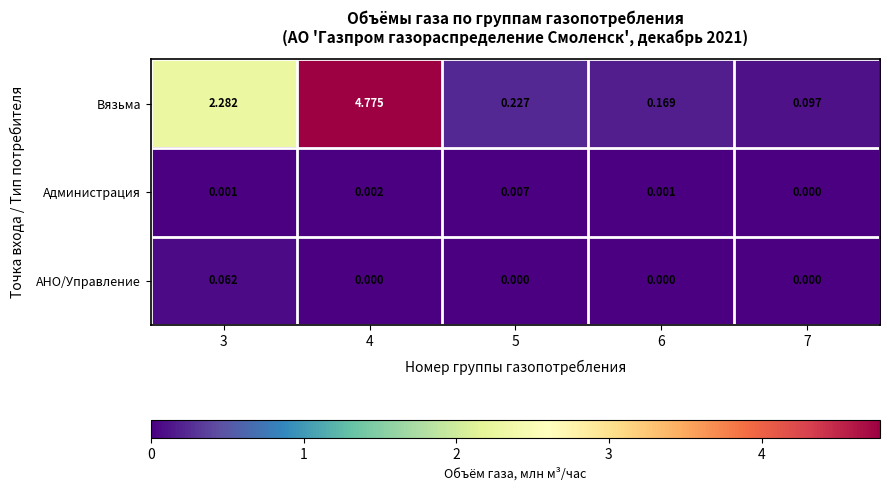

Between 4 and 5, which series saw the biggest shift?

Вязьма